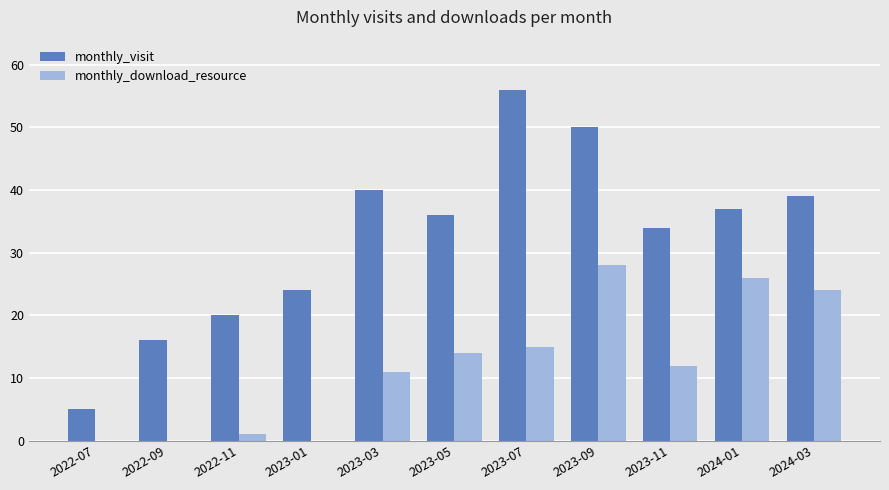

Which series has the largest range (max minus min)?

monthly_visit